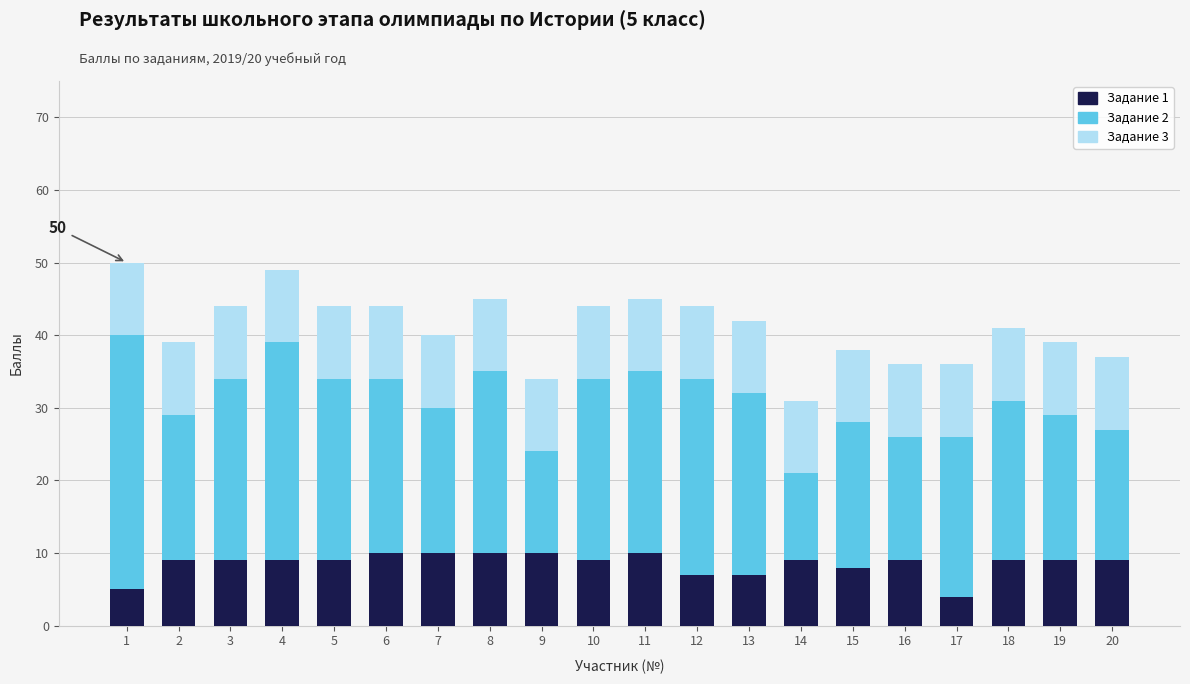

What are all the series names shown in the legend?

Задание 1, Задание 2, Задание 3